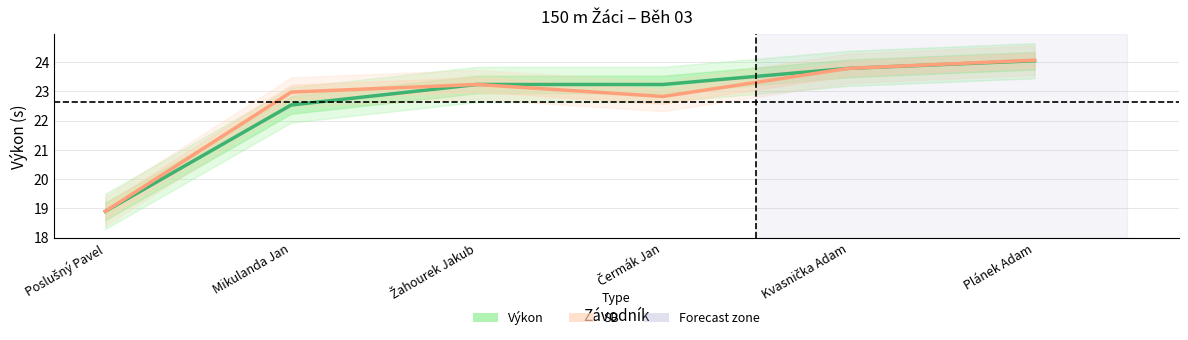

Which label corresponds to the smallest value in the chart?

Poslušný Pavel